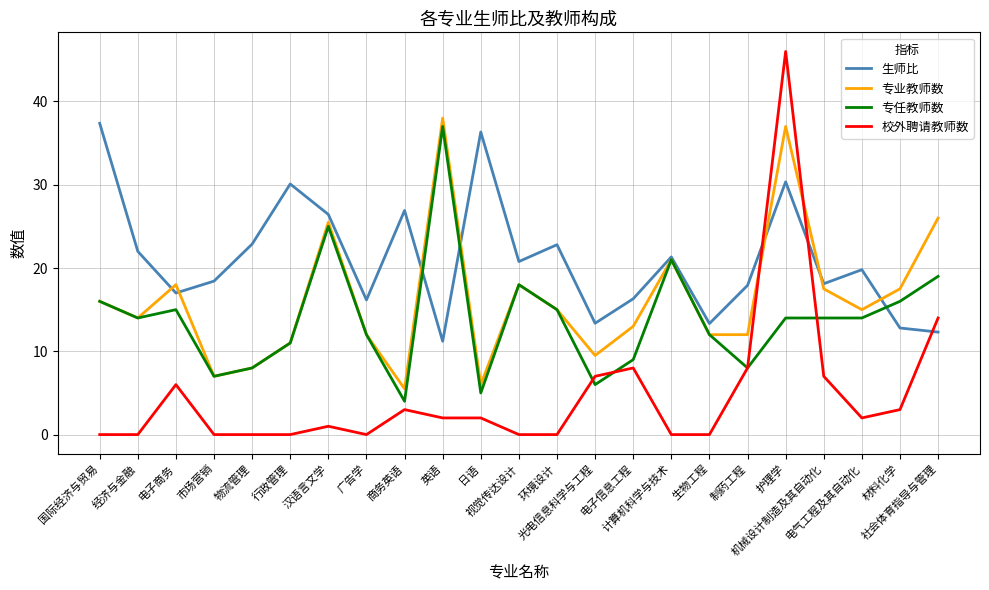

True or false: 专任教师数 and 生师比 cross at least once.

True